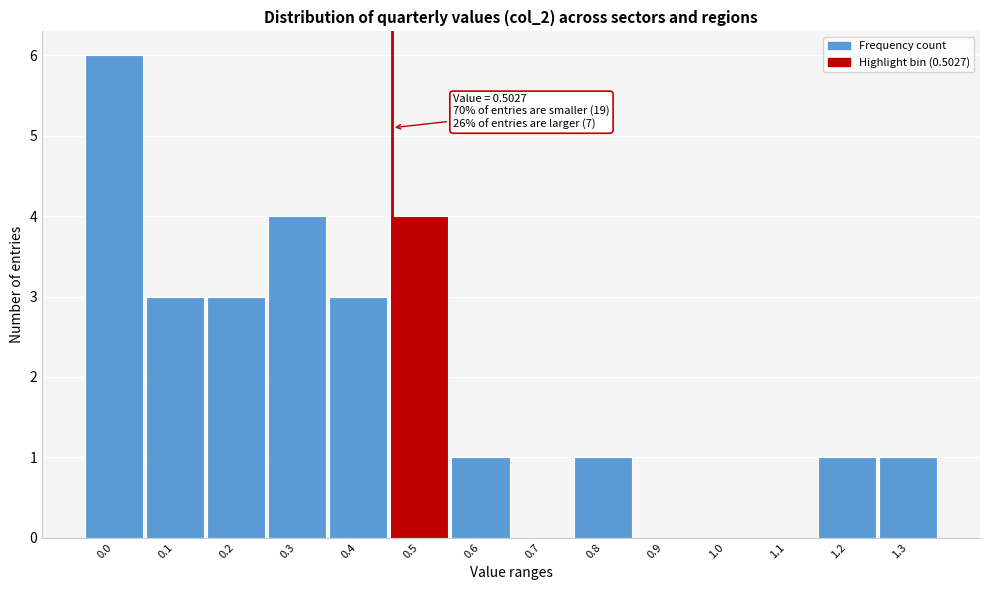

Reading left to right, transcribe all the data shown in this chart.

0.0=6	0.1=3	0.2=3	0.3=4	0.4=3	0.5=4	0.6=1	0.7=0	0.8=1	0.9=0	1.0=0	1.1=0	1.2=1	1.3=1